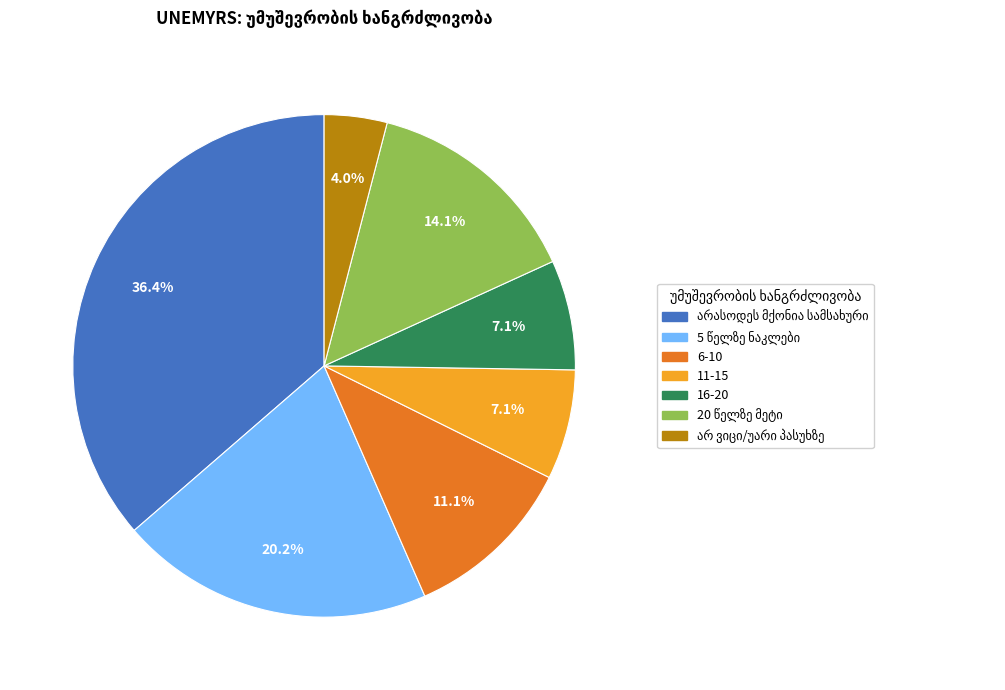

How many slices are in this pie chart?

7